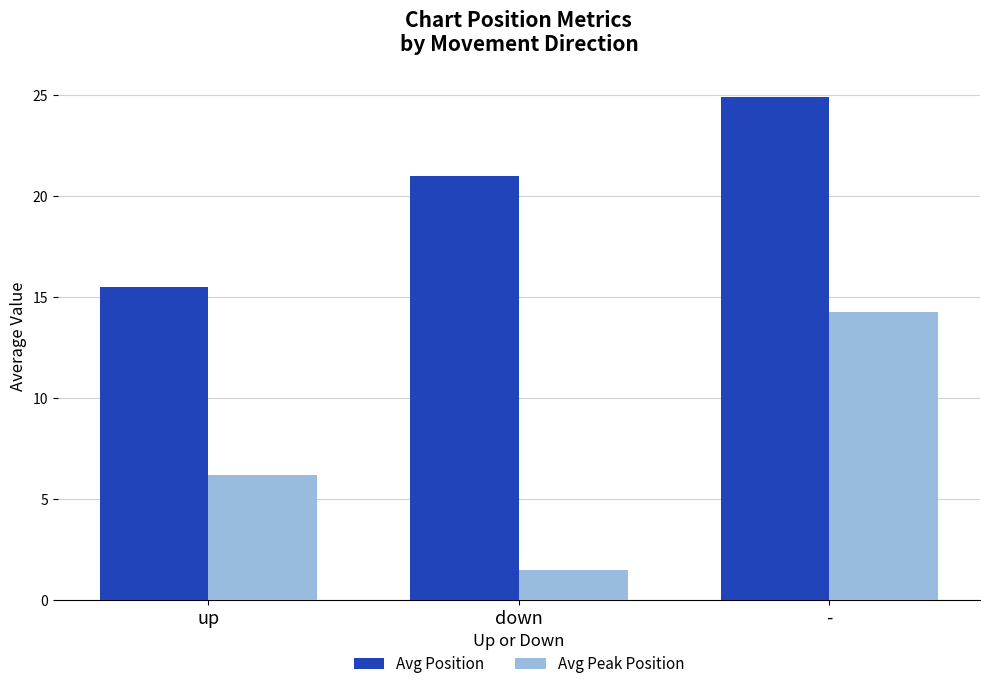

What is the label of the 3rd bar from the right?

up